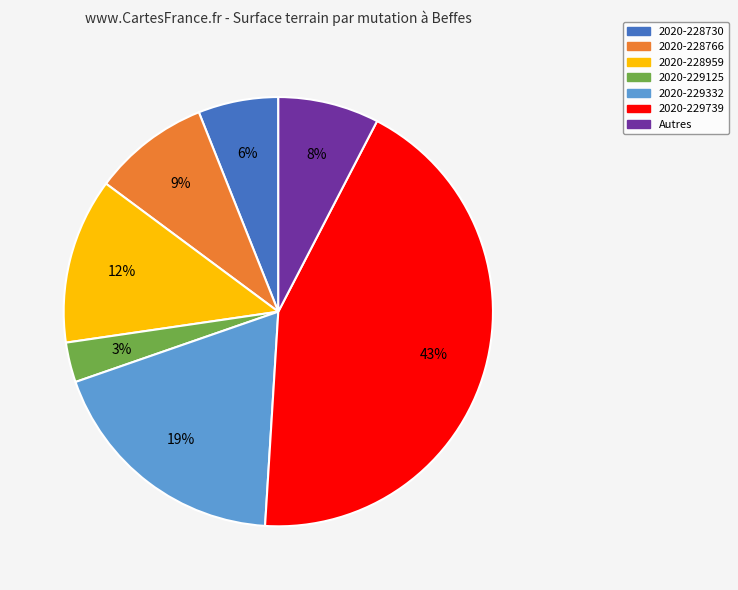

What is the smallest slice in the pie chart?

2020-229125